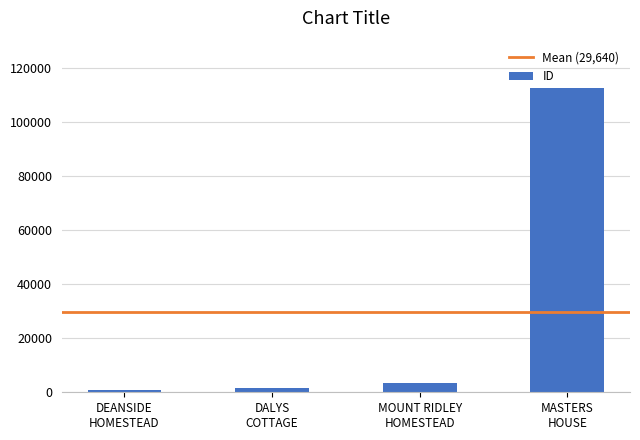

What is the maximum value shown in the chart?

112676